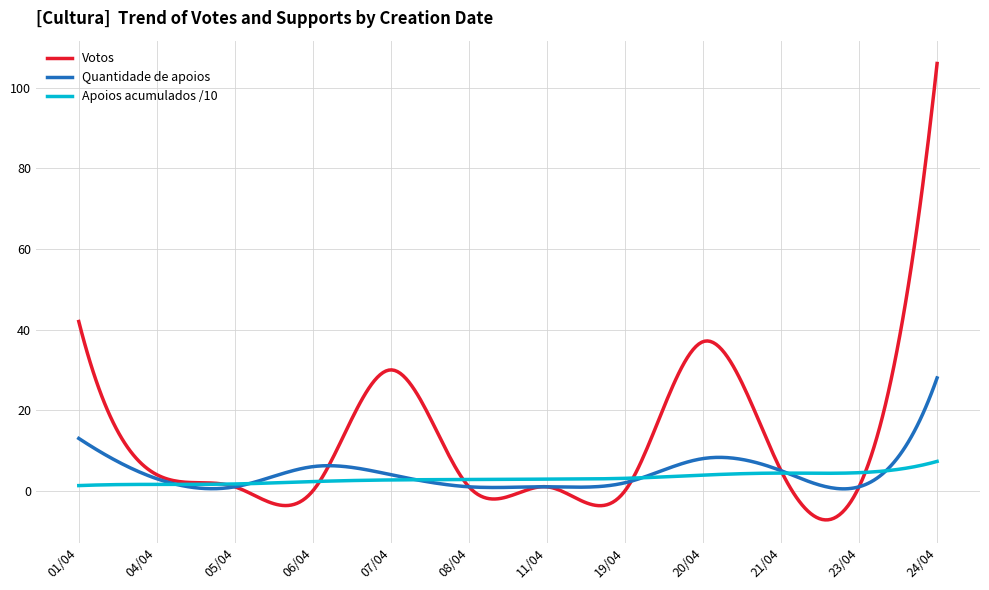

Which series has the widest spread of values?

Votos